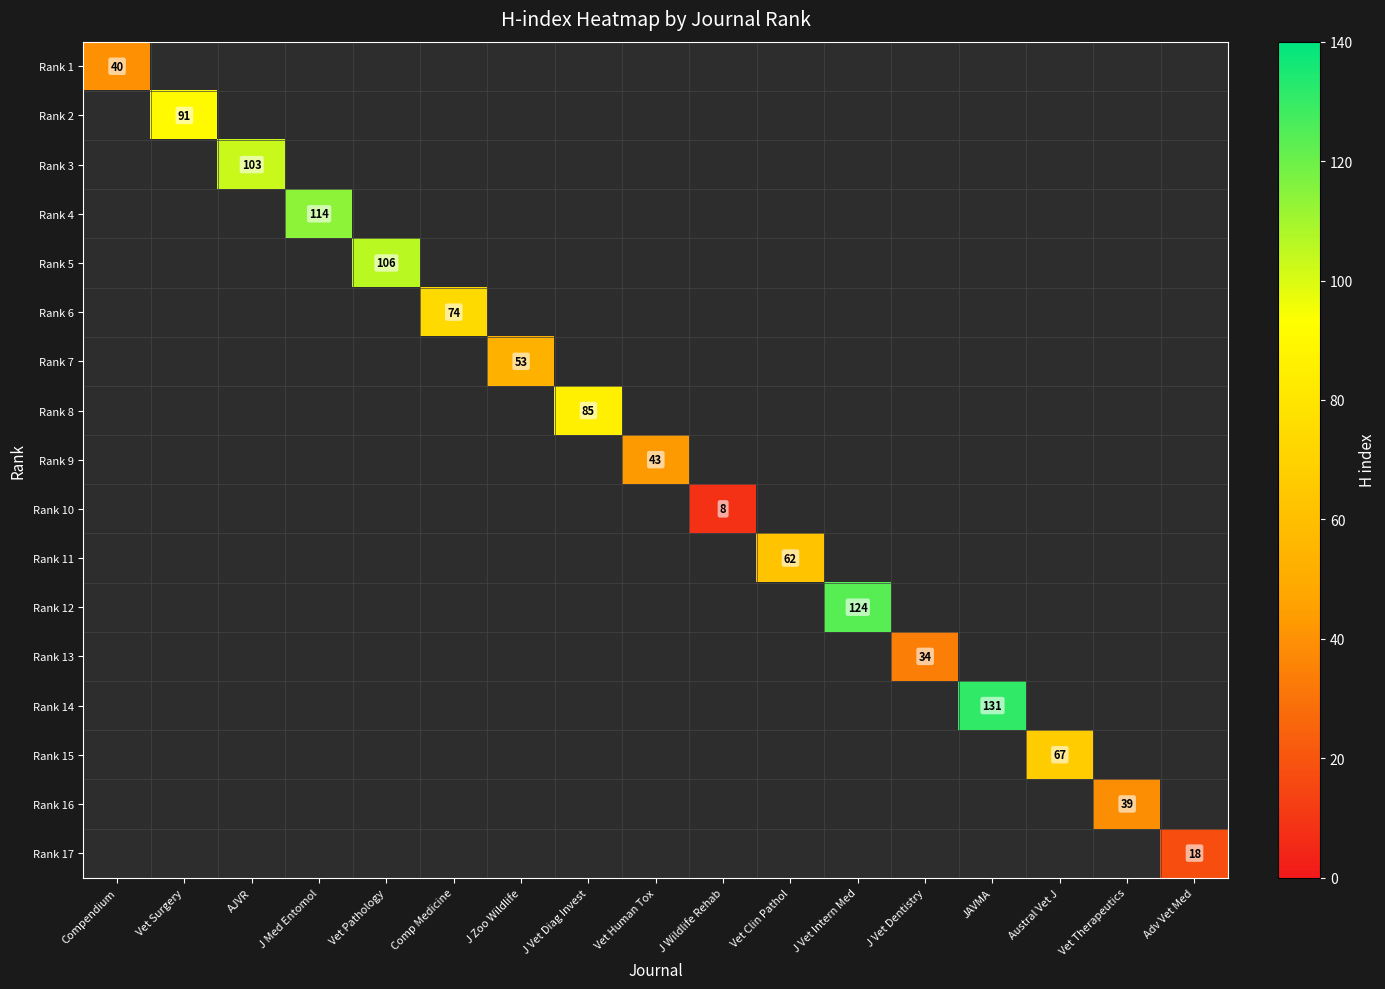

Which label corresponds to the largest value in the chart?

JAVMA